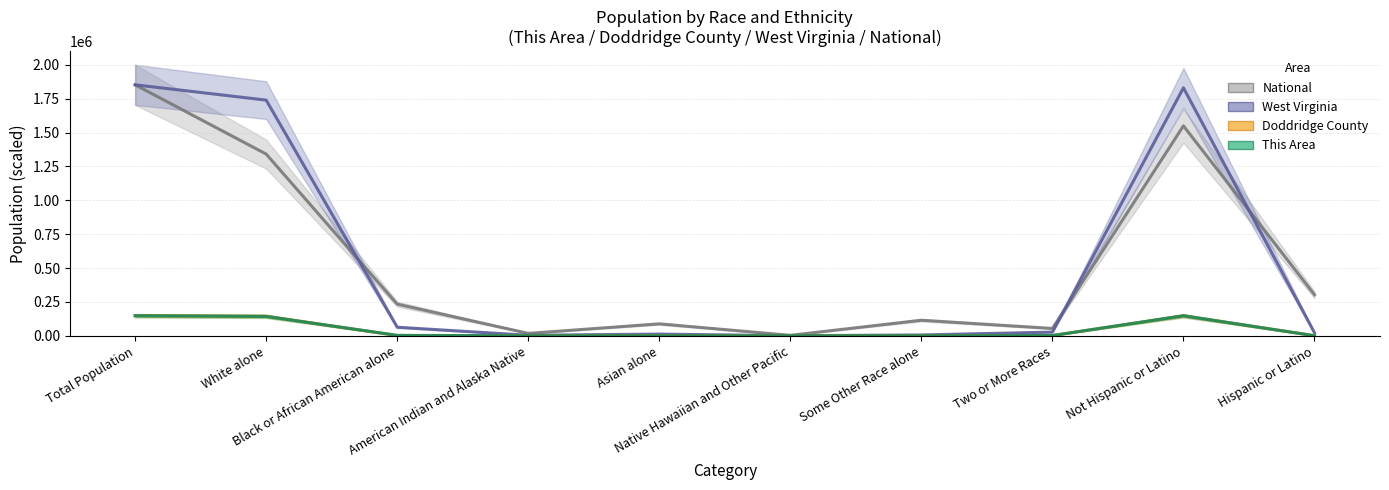

True or false: National and This Area intersect in this chart.

False